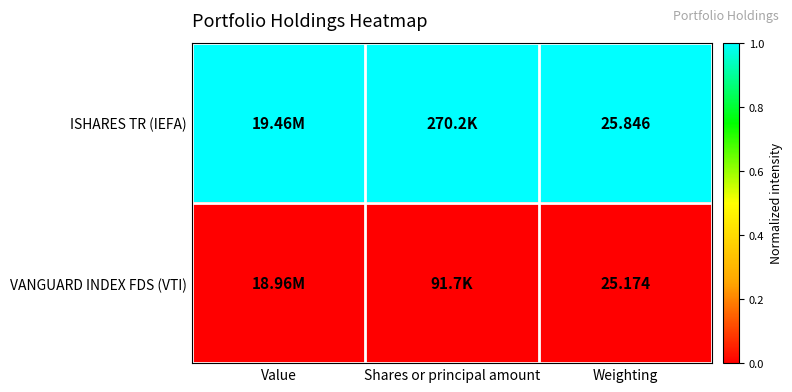

At which category is the sum across all series the highest?

Value